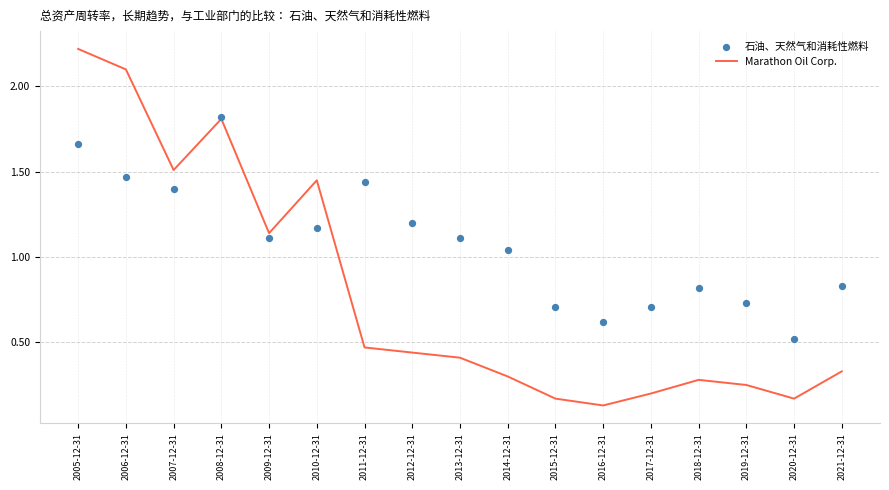

Which series has the widest spread of Y values?

Marathon Oil Corp.